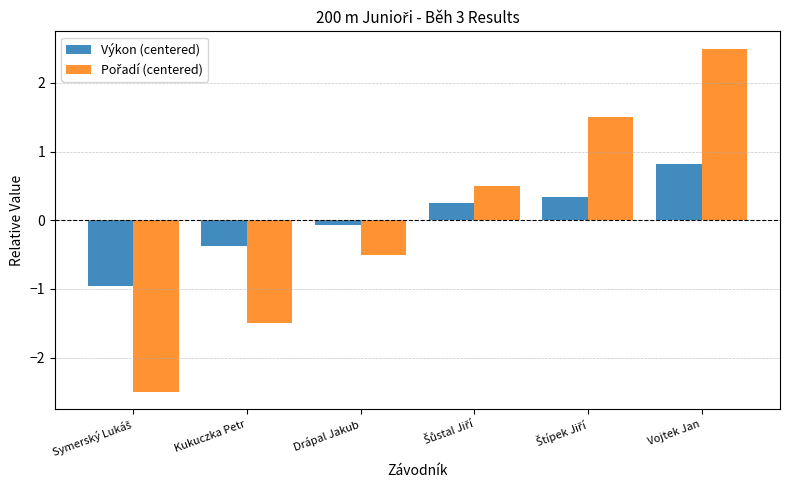

At which category is the sum across all series the highest?

Vojtek Jan